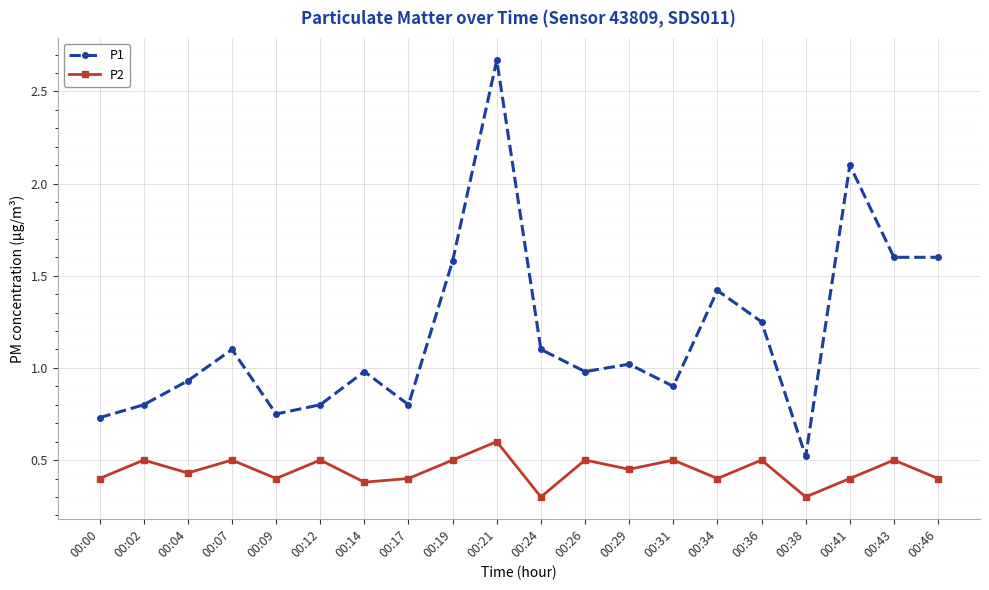

Which label corresponds to the largest value in the chart?

00:21